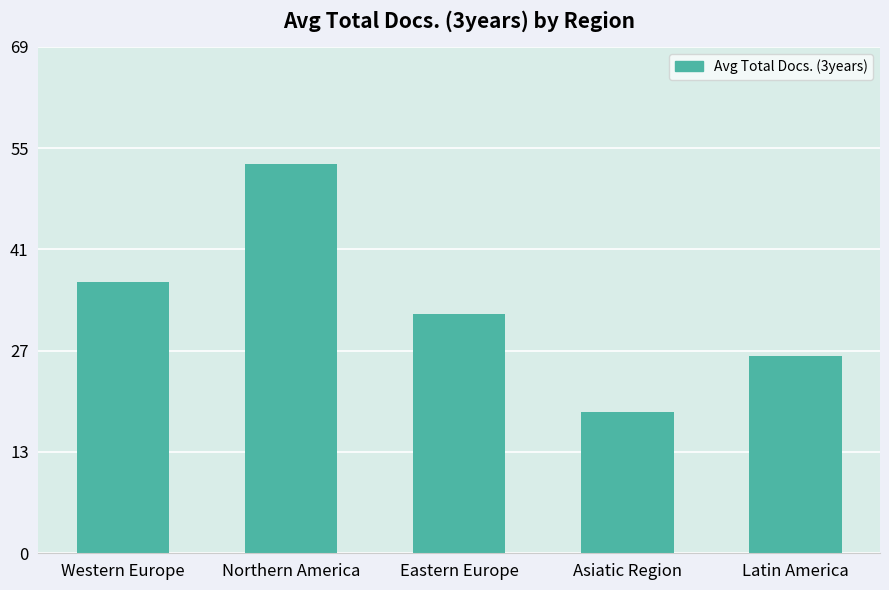

What position from the left is Asiatic Region?

4